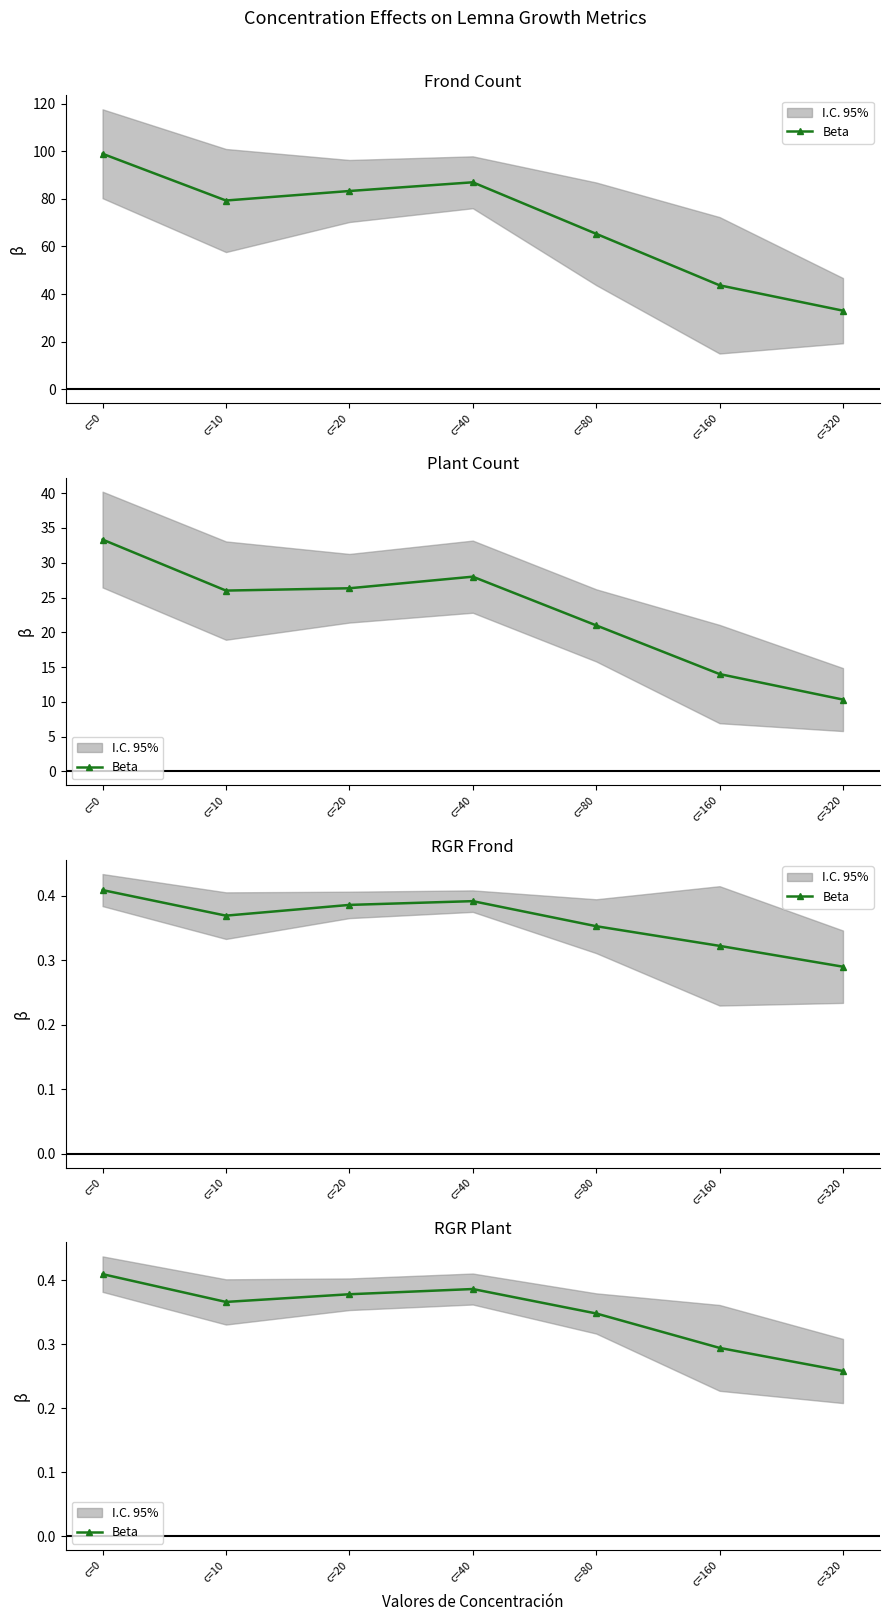

True or false: the data has more than 0 interior local peaks.

True